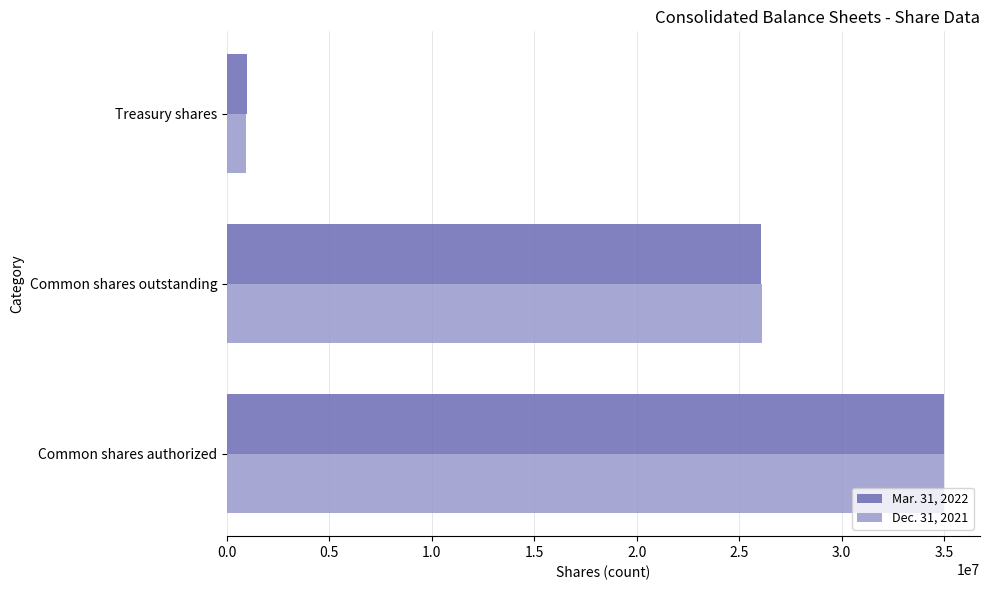

The Mar. 31, 2022 series shows 969681 at Treasury shares. True or false?

True